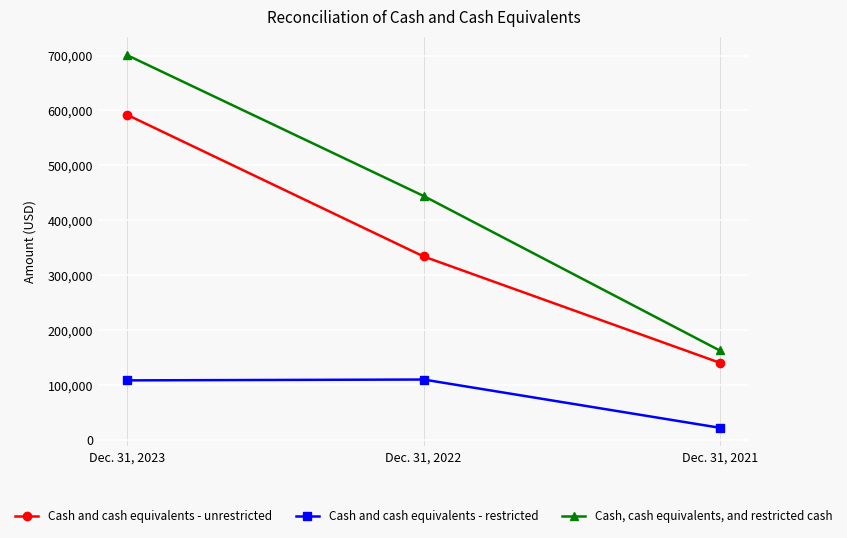

What is the value of the Cash and cash equivalents - unrestricted point at the 2nd from the left?

334194